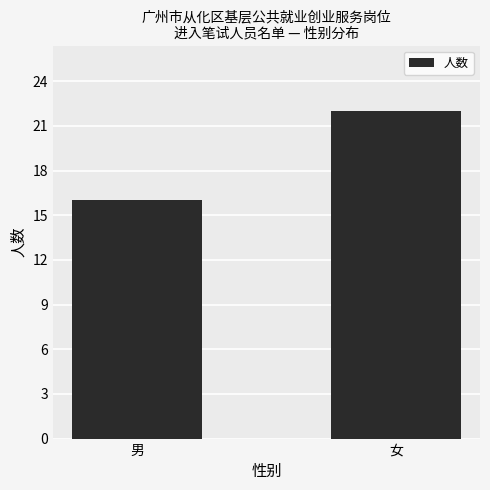

Reading right to left, what are all the values shown in this chart?

22	16